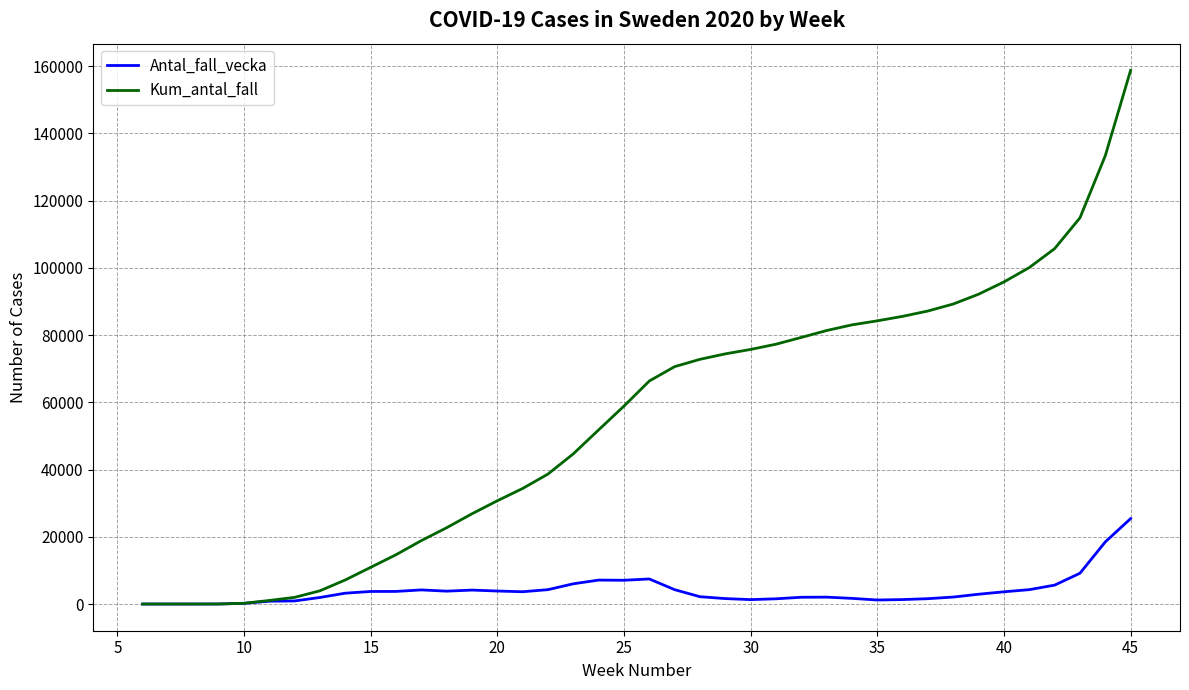

Which series has the largest range (max minus min)?

Kum_antal_fall